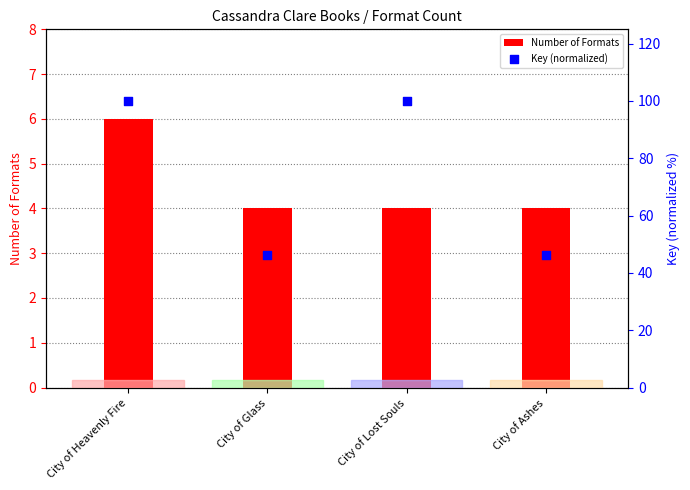

At how many categories does at least one series exceed 95?

2